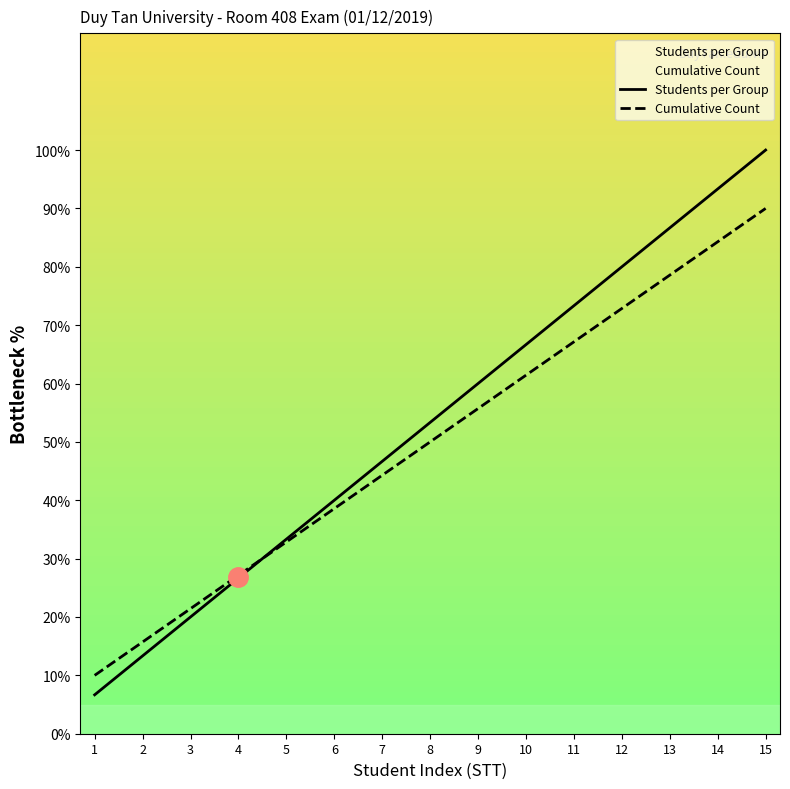

At 12, list the series in order from largest to smallest.

Students per Group, Cumulative Count